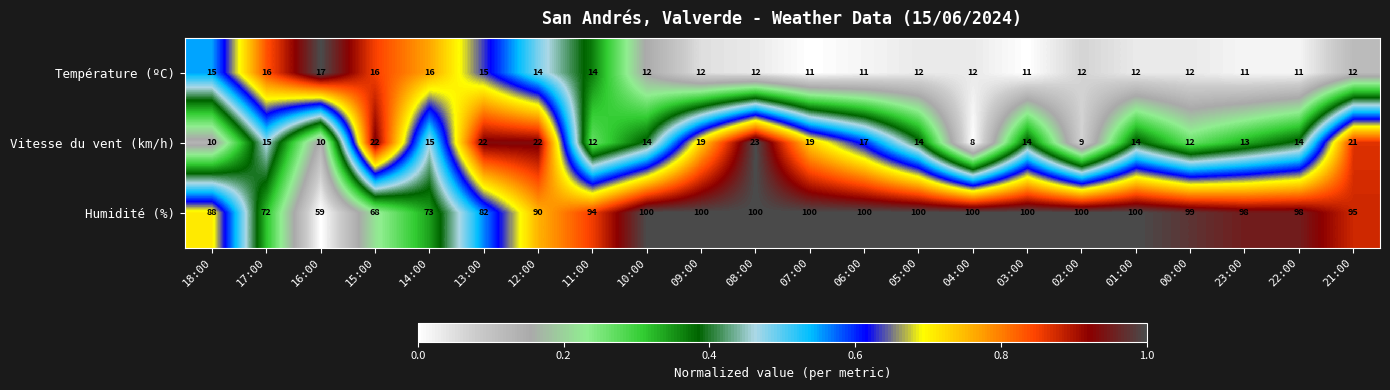

Rank the series by their maximum value, from lowest to highest.

Température (ºC), Vitesse du vent (km/h), Humidité (%)